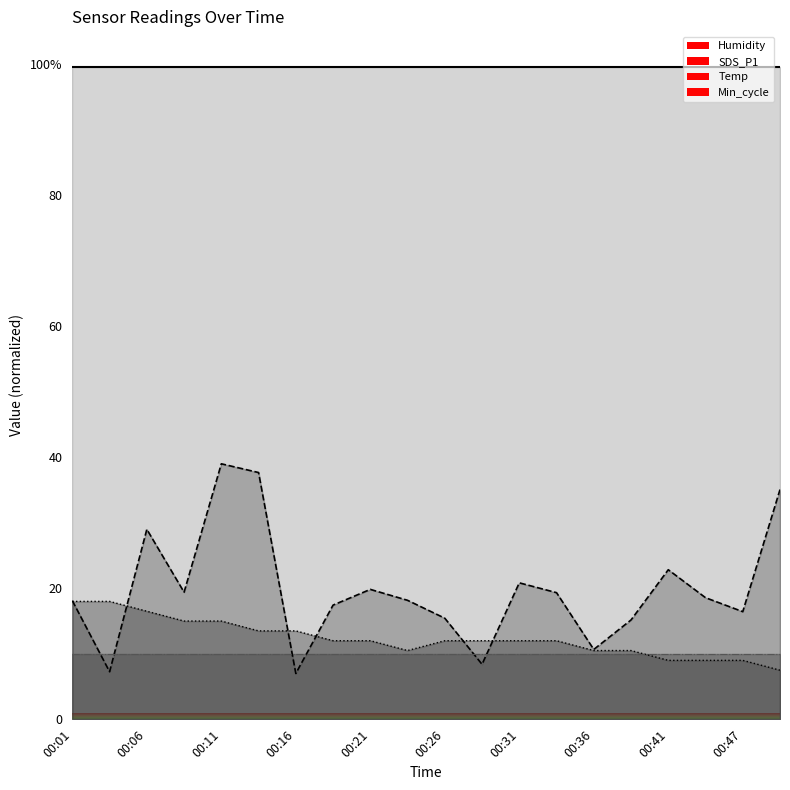

The Temp series shows 6.8 at 00:24. True or false?

False